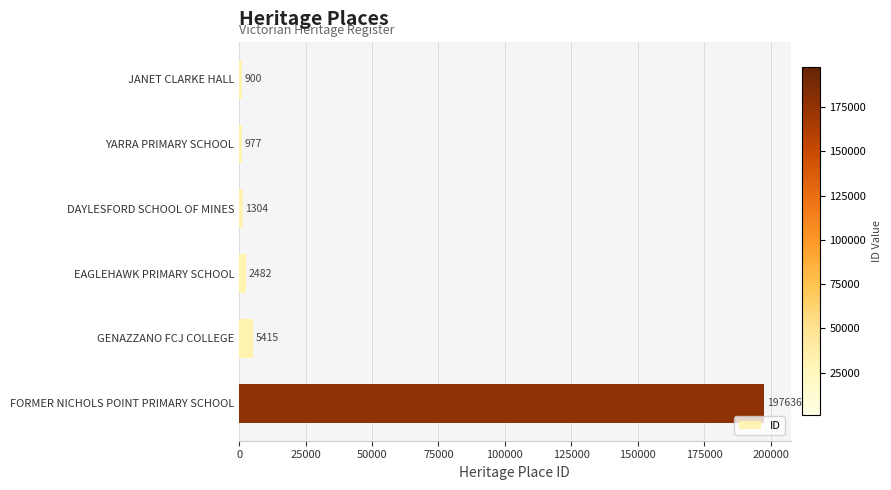

At which label is the value closest to 99268?

GENAZZANO FCJ COLLEGE